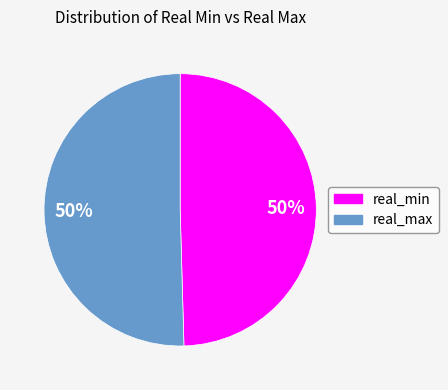

To the nearest percent, what portion does real_max represent?

50%